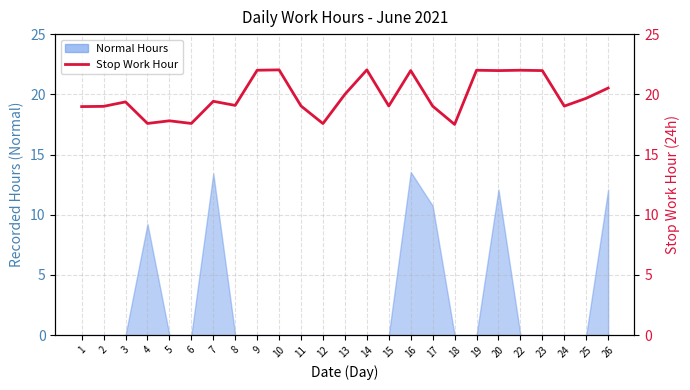

The chart shows a value of 20.0 at 13. True or false?

True